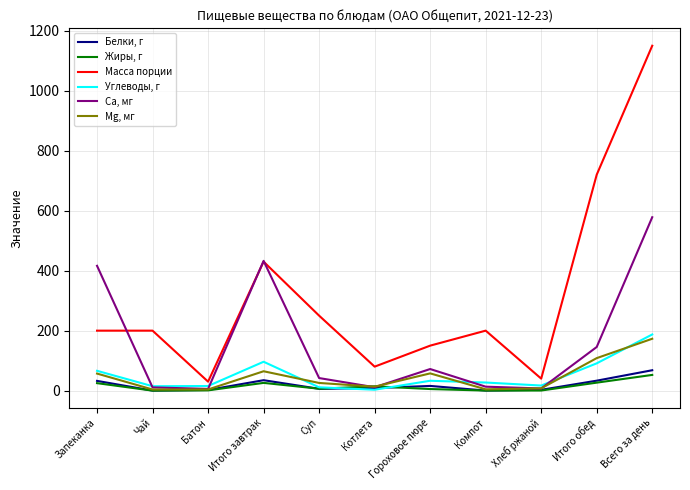

True or false: Белки, г and Масса порции intersect in this chart.

False